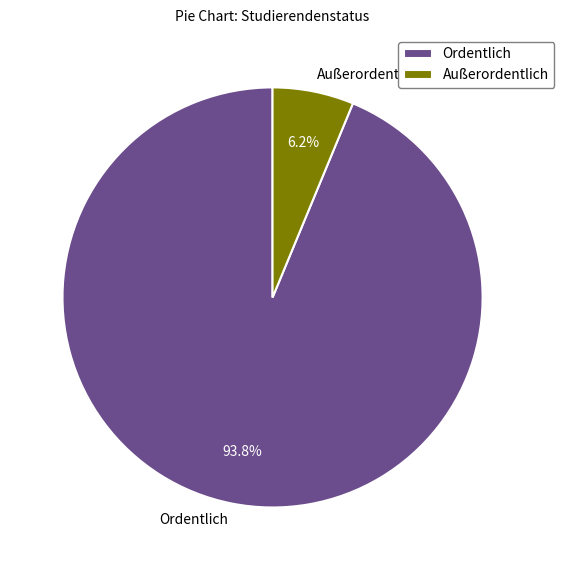

To the nearest percent, what portion does Ordentlich represent?

94%